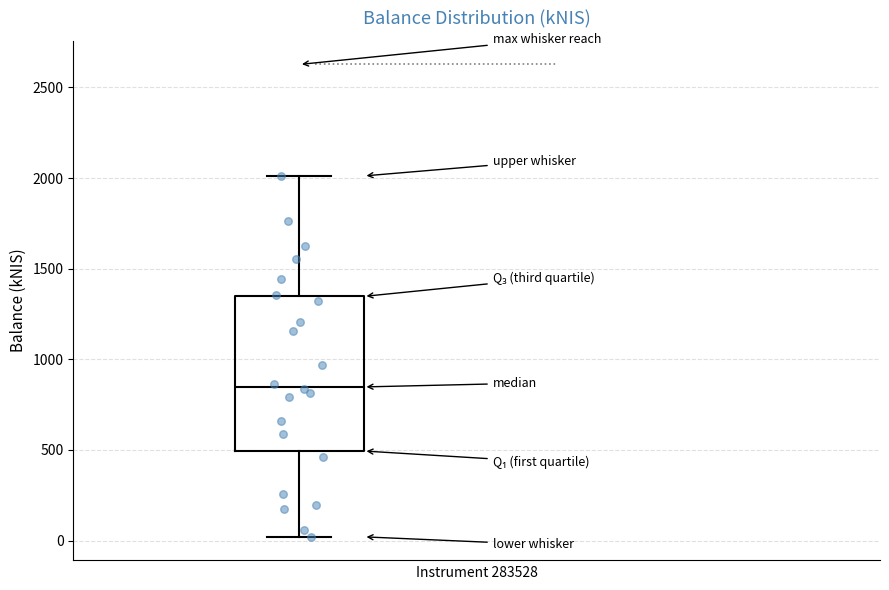

Transcribe this box plot: give where the median line is, the range the box spans, and where the two whiskers end, as read against the y-axis. The values are not printed on the chart, so give them approximately, as read against the axis.

median 850, box 500 to 1350, whiskers 0 to 2000